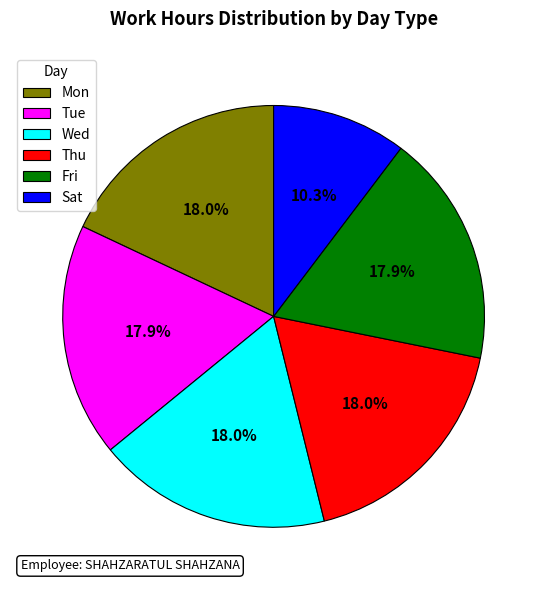

Count the number of slices in the pie.

6